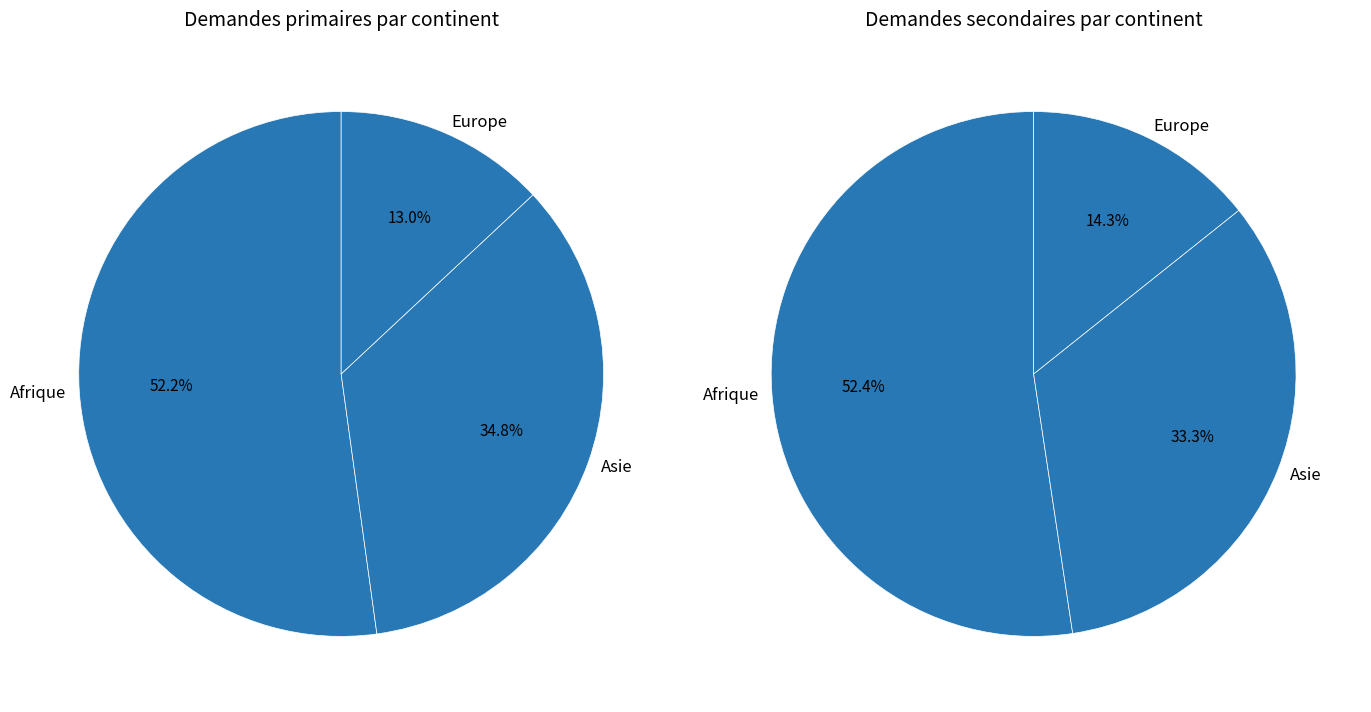

To the nearest percent, what is the combined percentage of Afrique and Europe?

67%